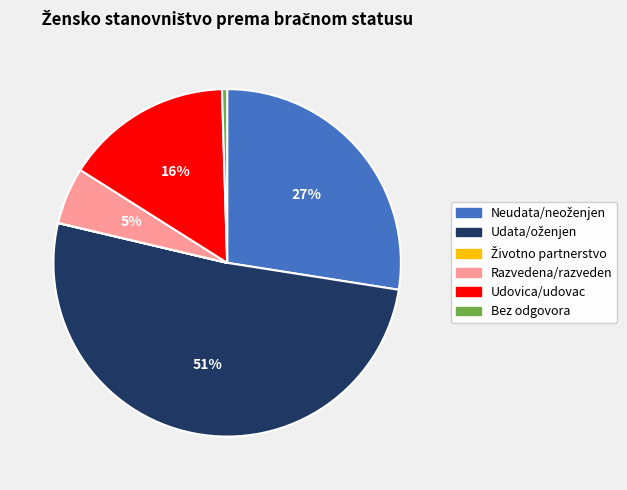

Does any single category account for the majority?

Yes